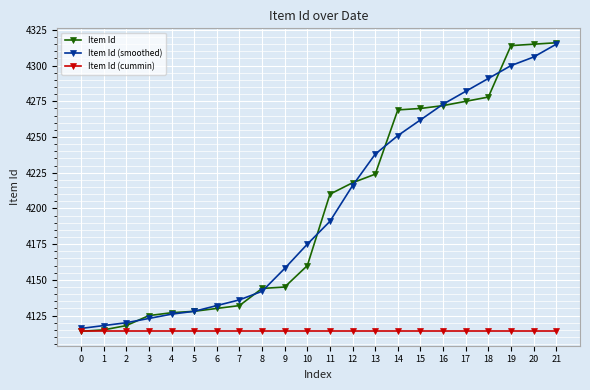

What is the value of the Item Id point at the 10th from the left?

4145